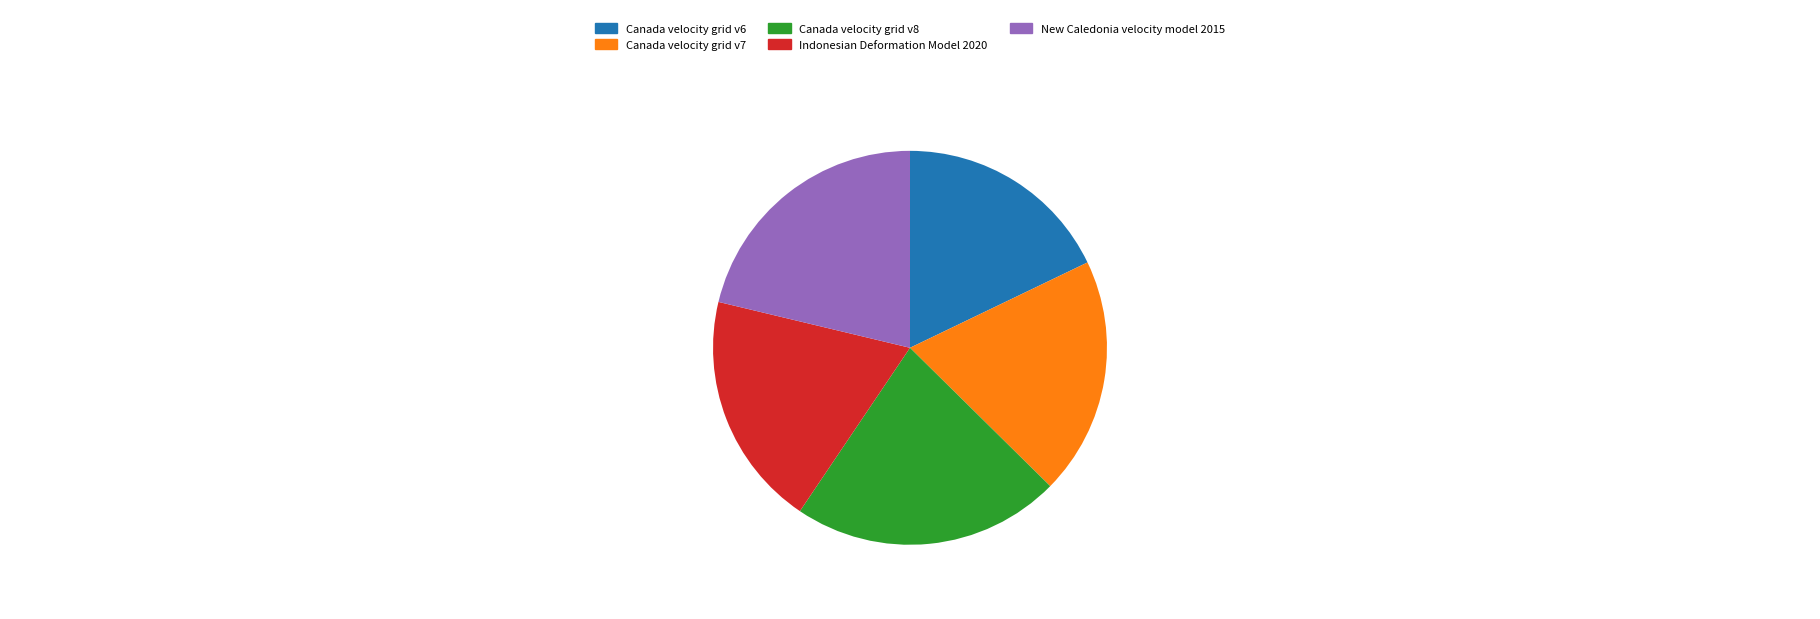

Do Indonesian Deformation Model 2020 and Canada velocity grid v8 together represent more than half of the pie?

No